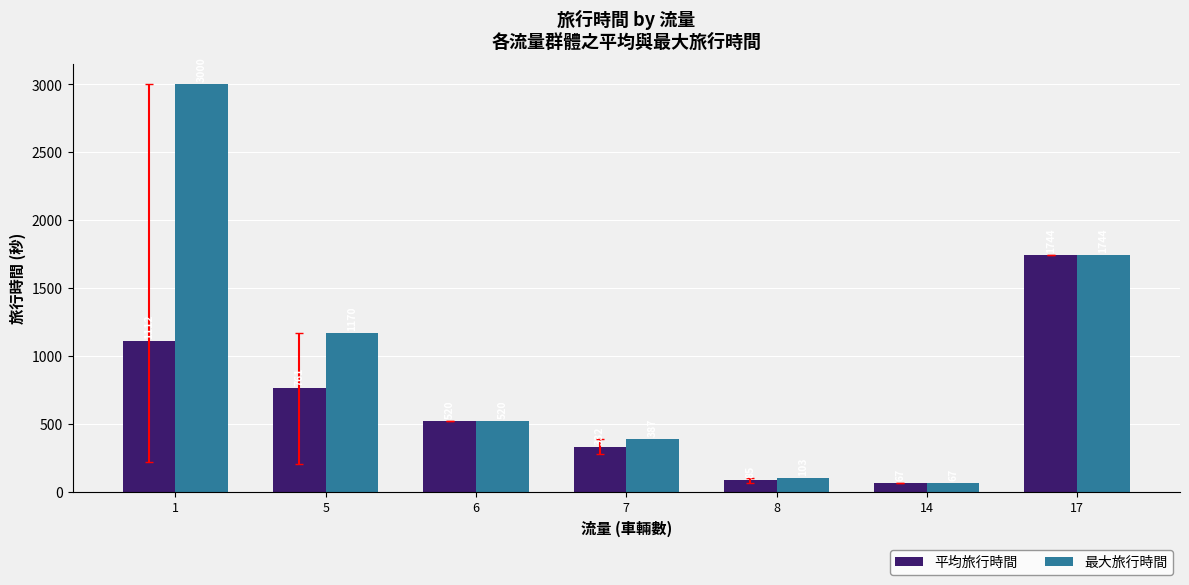

Is it true that 最大旅行時間 equals 1170 at 5?

True